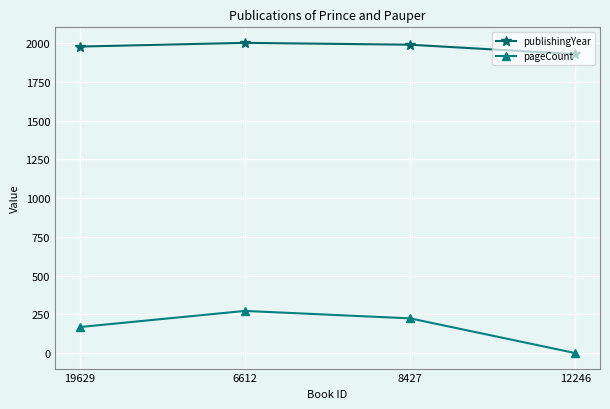

How many data points in publishingYear are less than 1990?

2